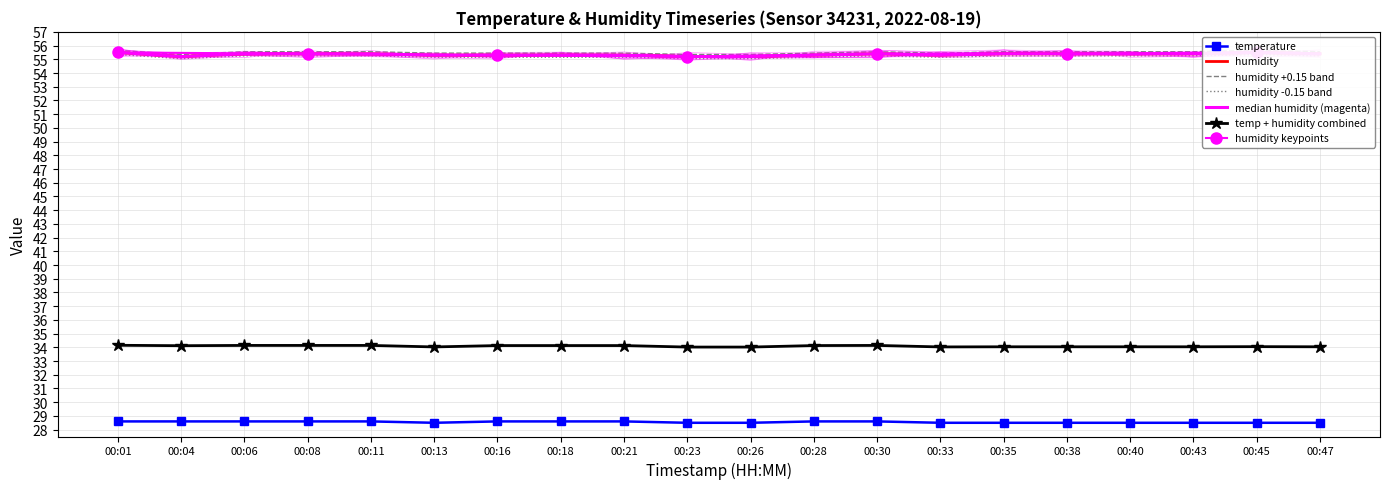

What is the greatest value displayed?

55.5